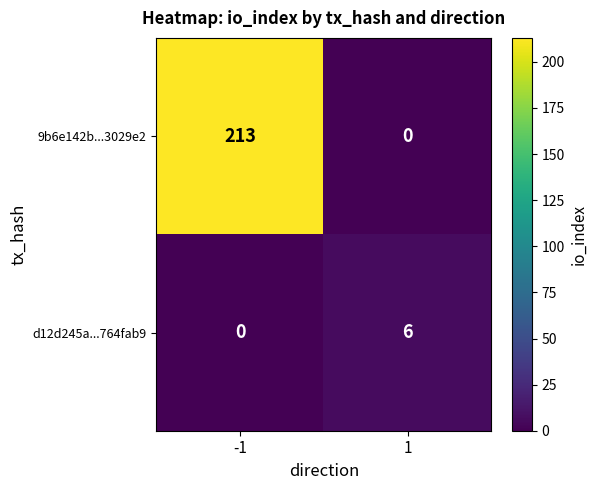

Reading right to left, list all the values displayed in this chart.

9b6e142b...3029e2: 1=0	-1=213
d12d245a...764fab9: 1=6	-1=0